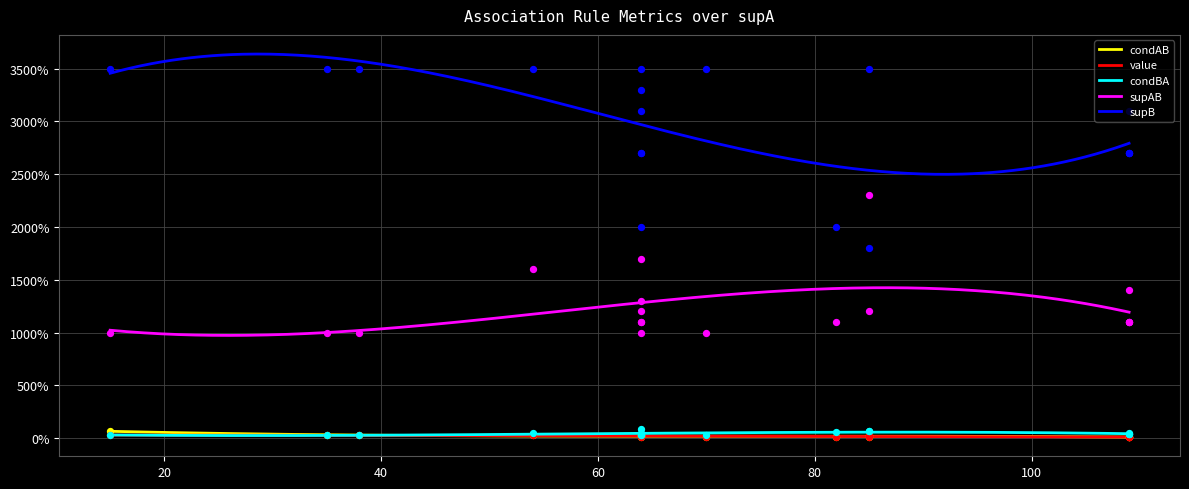

Is the value of supB at 3 greater than the value of condBA at 12?

Yes